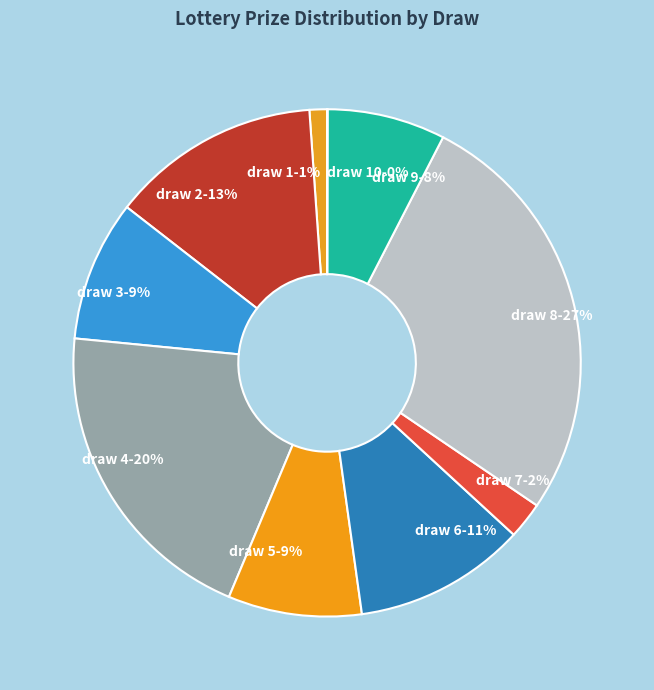

What is the largest slice in the pie chart?

draw 8-27%